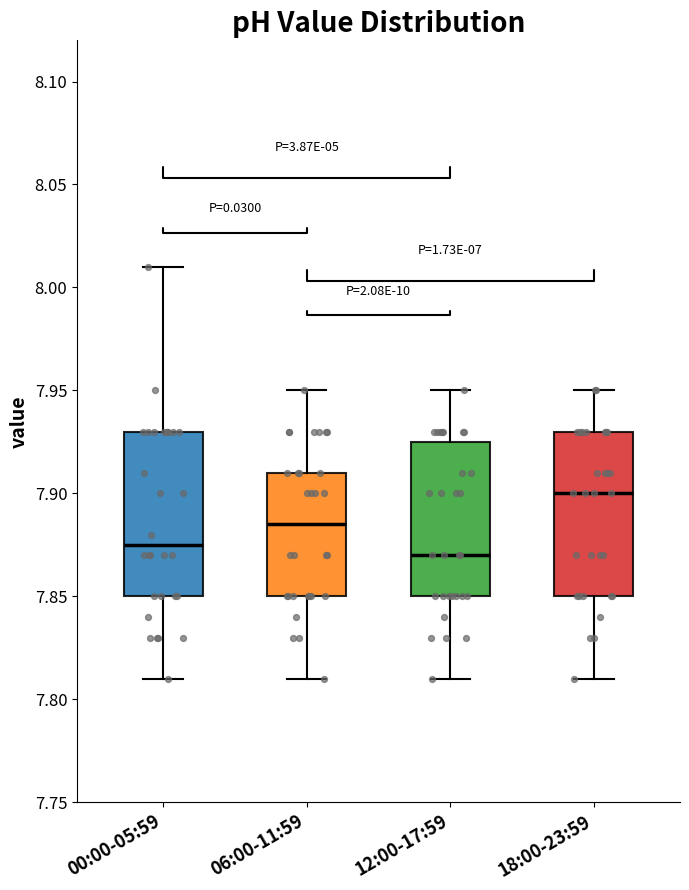

Reading left to right, transcribe this box plot: for each box, give where its median line is, the range the box spans, and where its two whiskers end, as read against the y-axis. The values are not printed on the chart, so give them approximately, as read against the axis.

00:00-05:59: median 7.875, box 7.850 to 7.930, whiskers 7.810 to 8.010
06:00-11:59: median 7.885, box 7.850 to 7.910, whiskers 7.810 to 7.950
12:00-17:59: median 7.870, box 7.850 to 7.925, whiskers 7.810 to 7.950
18:00-23:59: median 7.900, box 7.850 to 7.930, whiskers 7.810 to 7.950